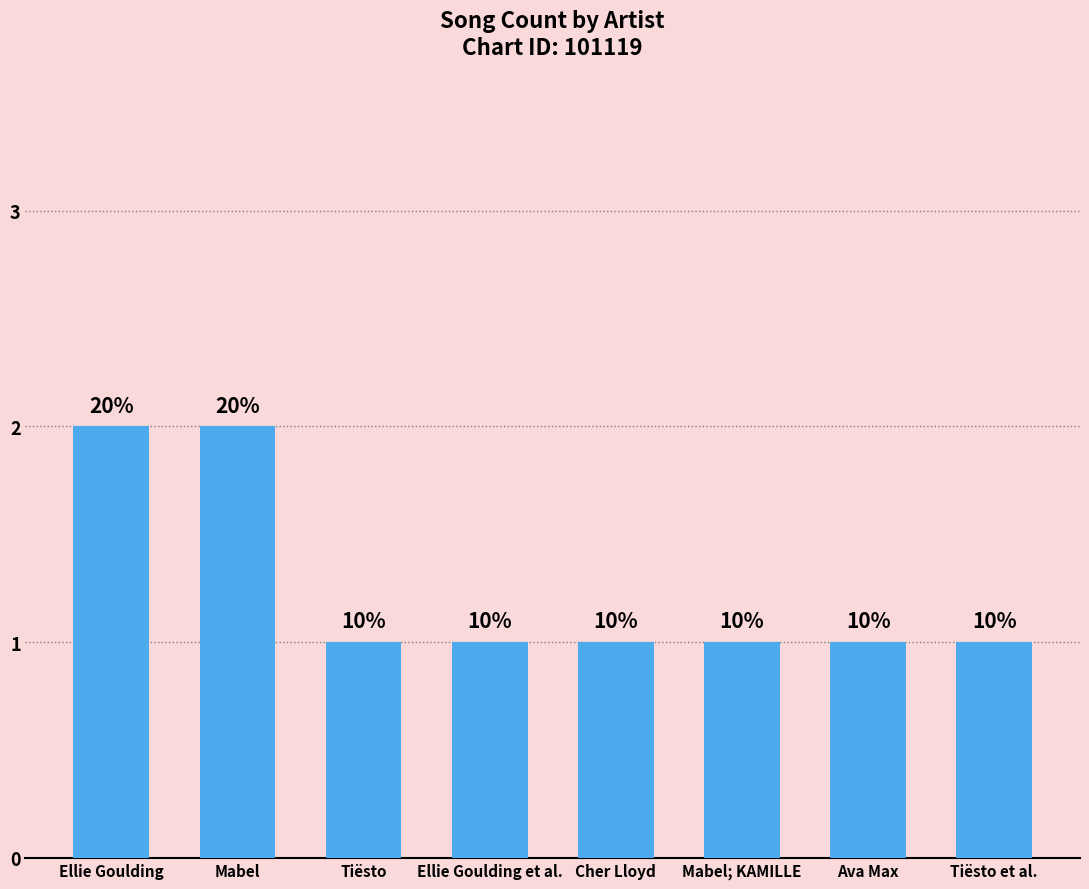

How many bars are there in total?

8